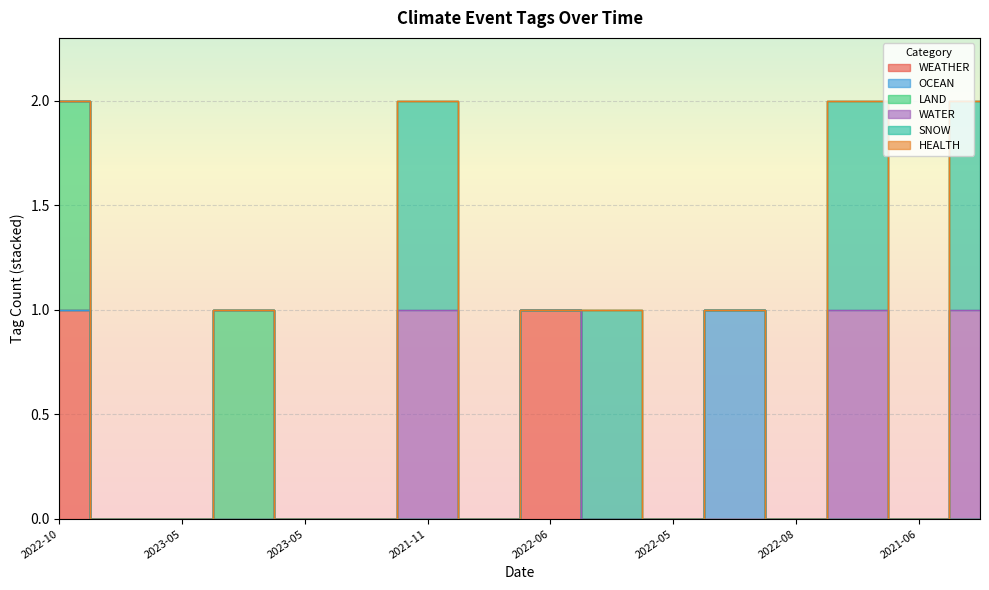

How many lines are shown in the chart?

6